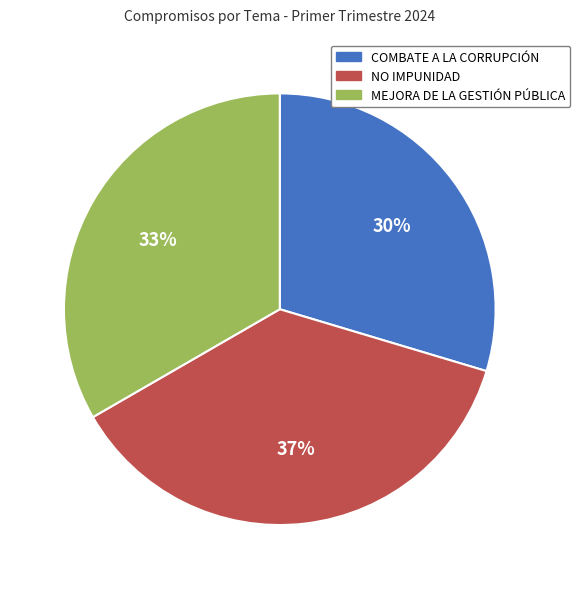

Does MEJORA DE LA GESTIÓN PÚBLICA represent more than half of the total?

No